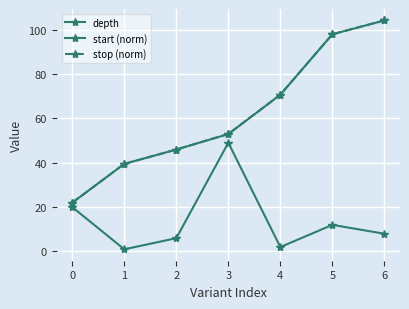

What is the sum of all stop (norm) values?

433.0